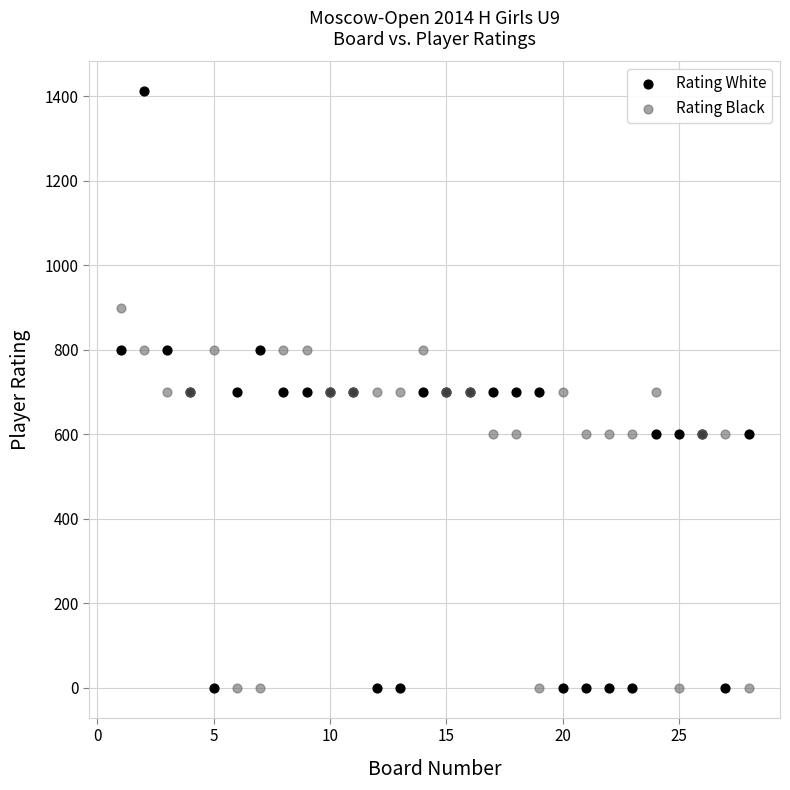

Which series reaches the maximum Y coordinate?

Rating White